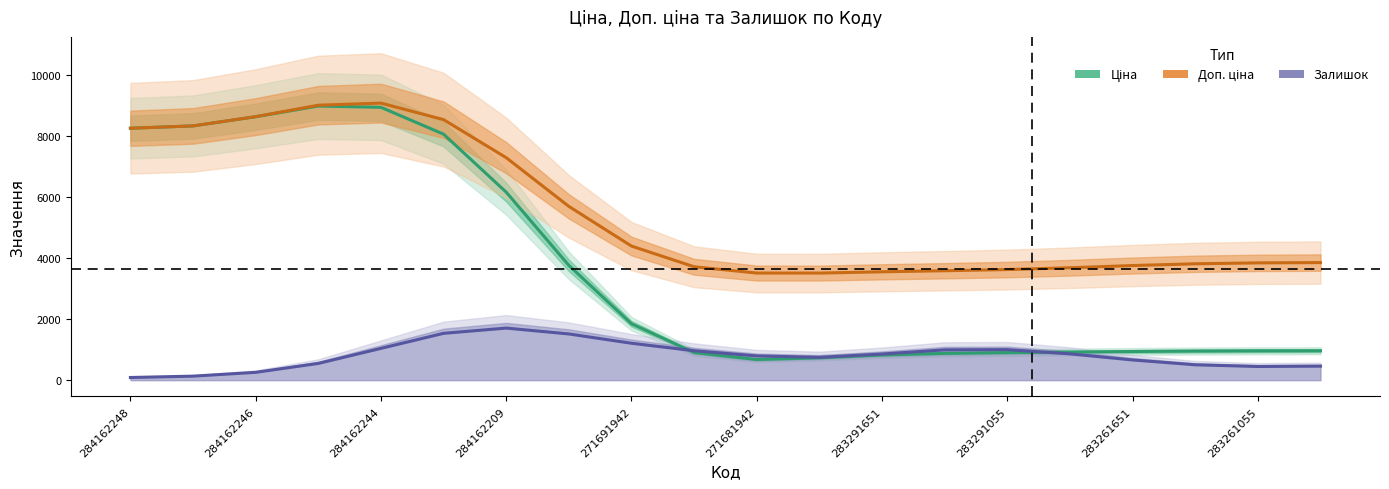

In Ціна, how many points are lower than both neighbors (excluding endpoints)?

1